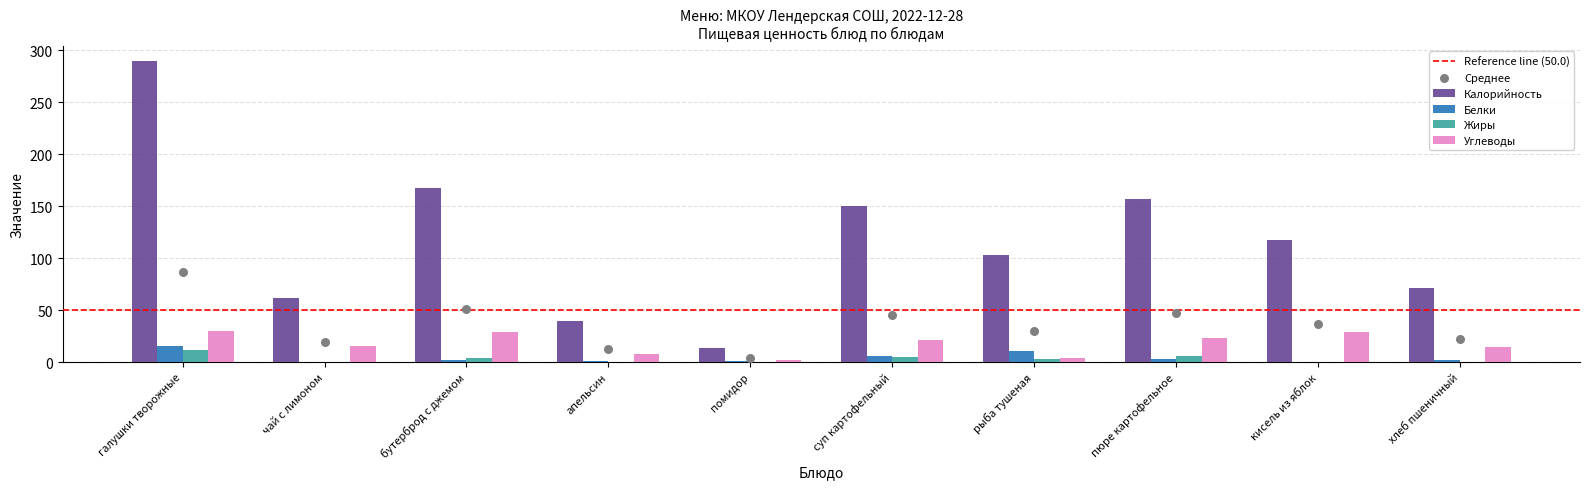

Which series contains the lowest Y value?

Белки